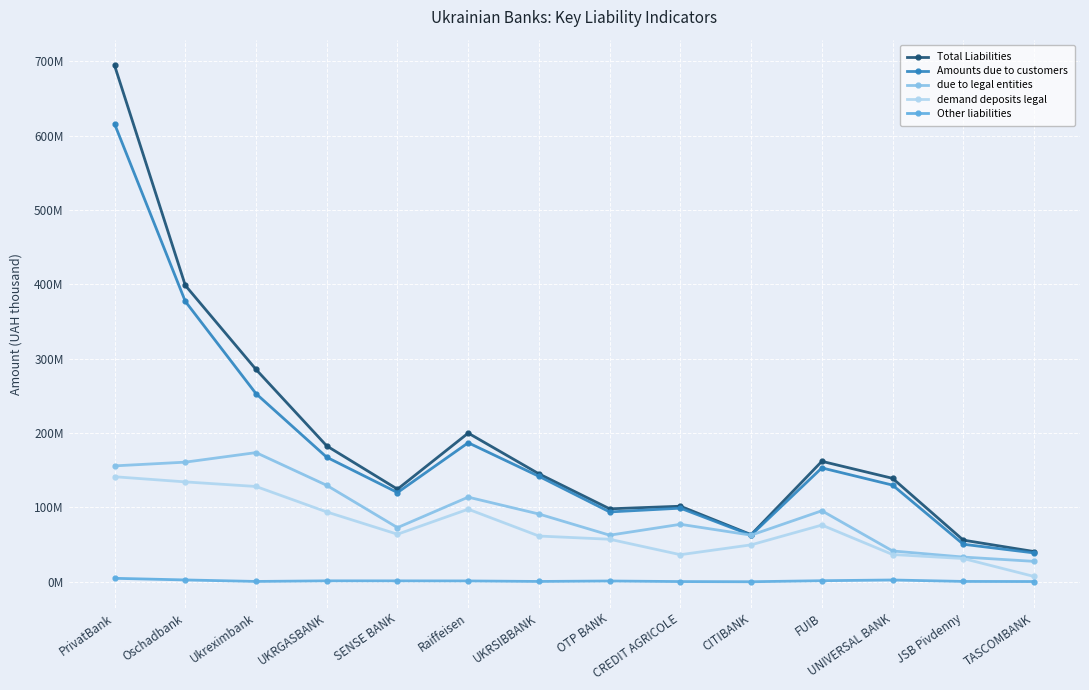

What are all the series names shown in the legend?

Total Liabilities, Amounts due to customers, due to legal entities, demand deposits legal, Other liabilities